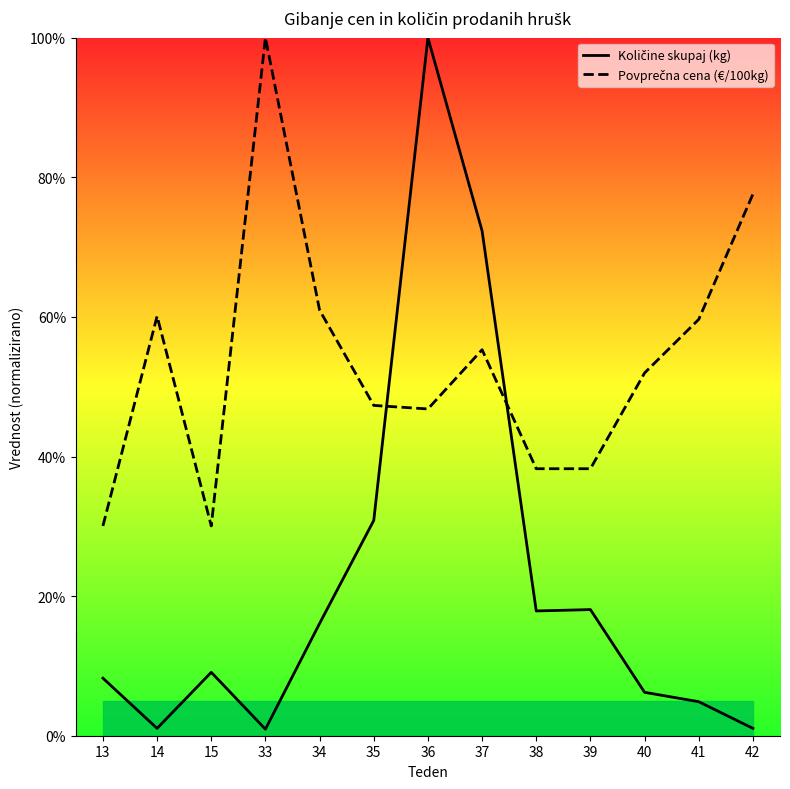

At which label does Povprečna cena (€/100kg) first exceed 51?

14